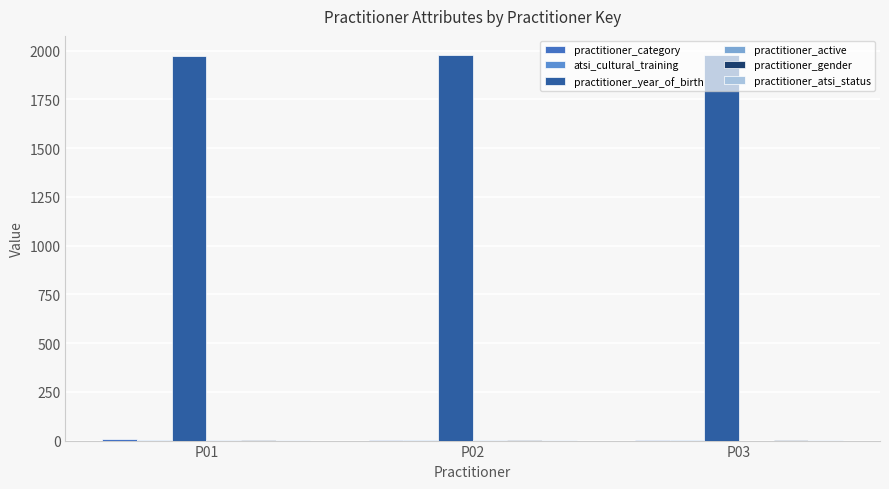

What is the value of the atsi_cultural_training bar at the 3rd from the left?

1